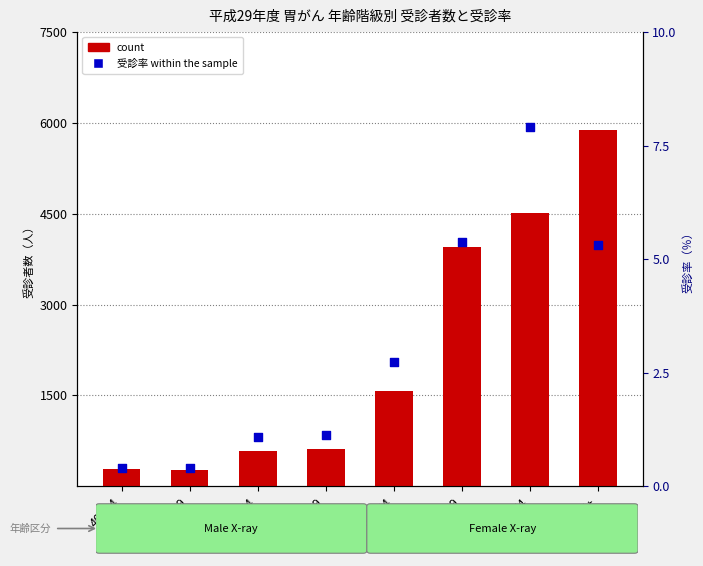

Which series has the widest spread of Y values?

count